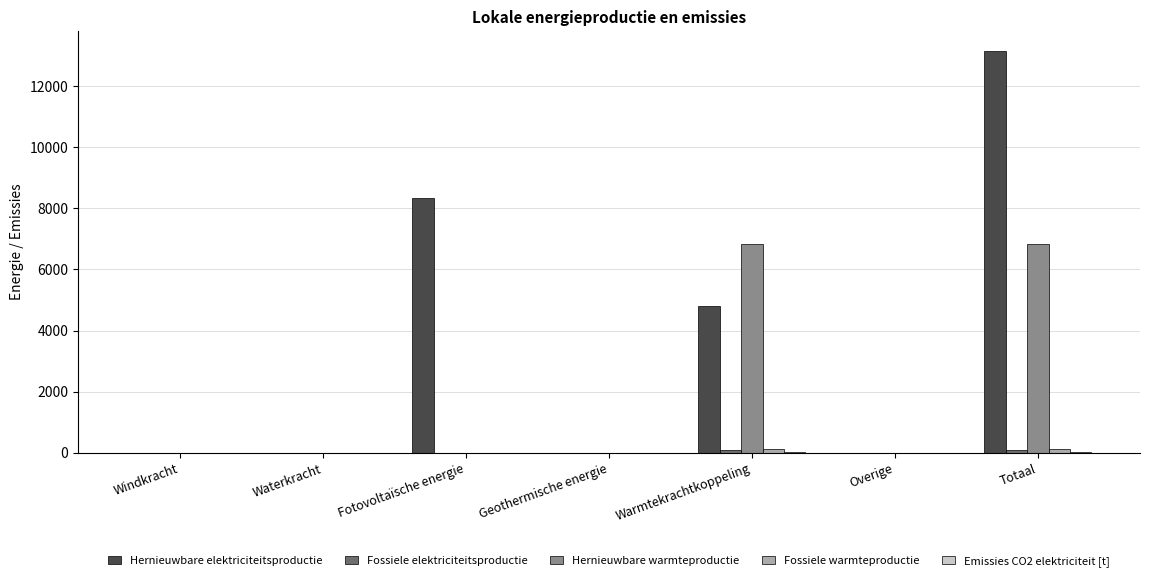

Which series has the widest spread of values?

Hernieuwbare elektriciteitsproductie